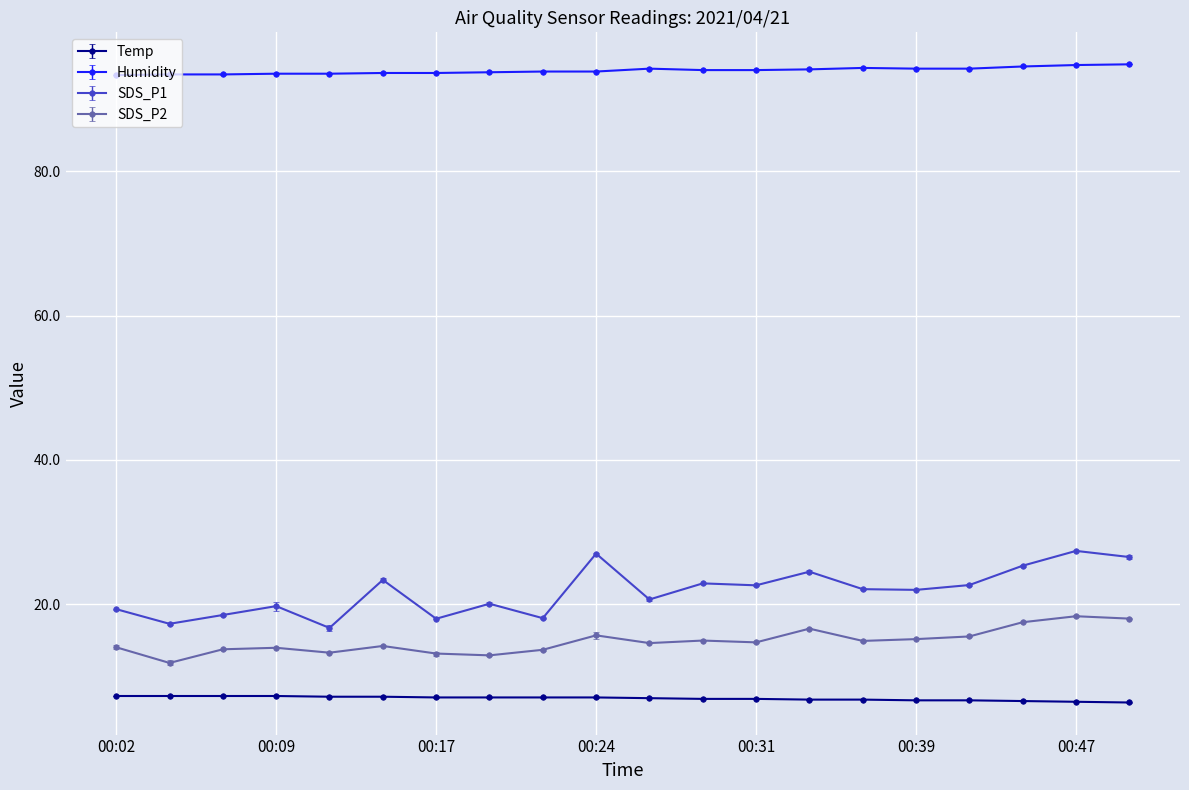

At which category does the chart reach its minimum across all series?

00:50